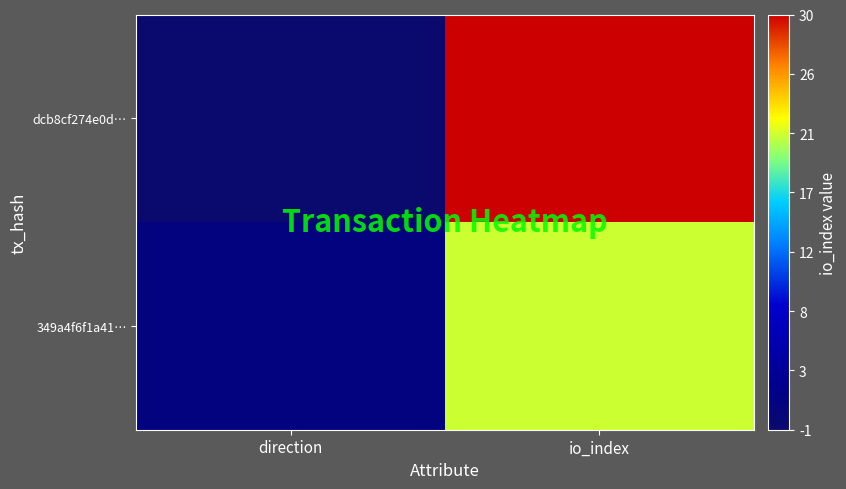

At which category is the sum across all series the highest?

io_index